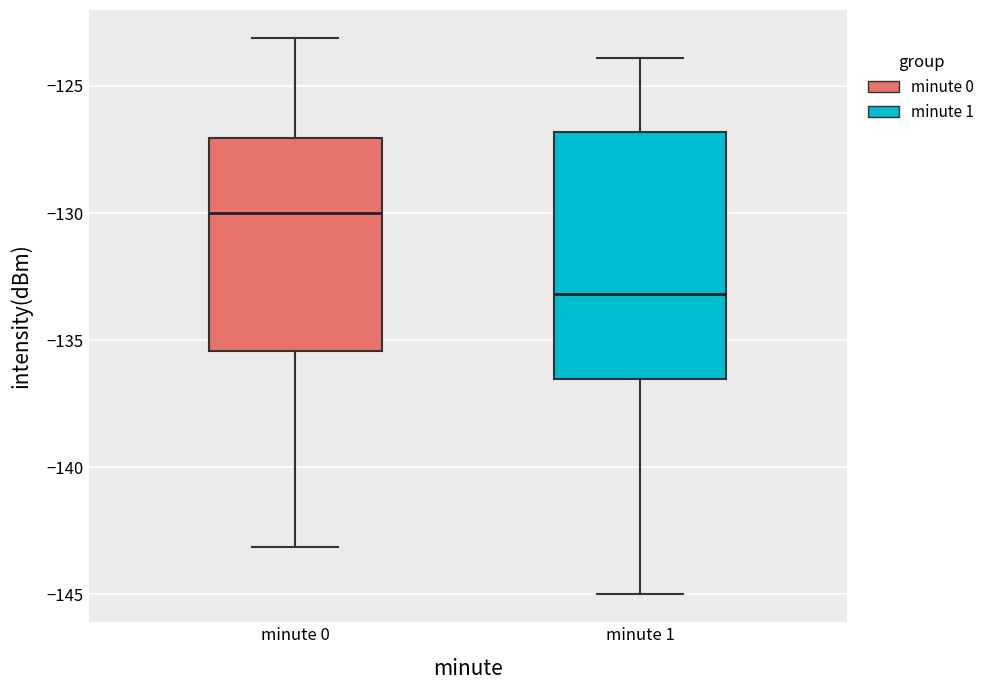

Reading left to right, transcribe this box plot: for each box, give where its median line is, the range the box spans, and where its two whiskers end, as read against the y-axis. The values are not printed on the chart, so give them approximately, as read against the axis.

minute 0: median -130.0, box -135.5 to -127.0, whiskers -143.0 to -123.0
minute 1: median -133.0, box -136.5 to -127.0, whiskers -145.0 to -124.0